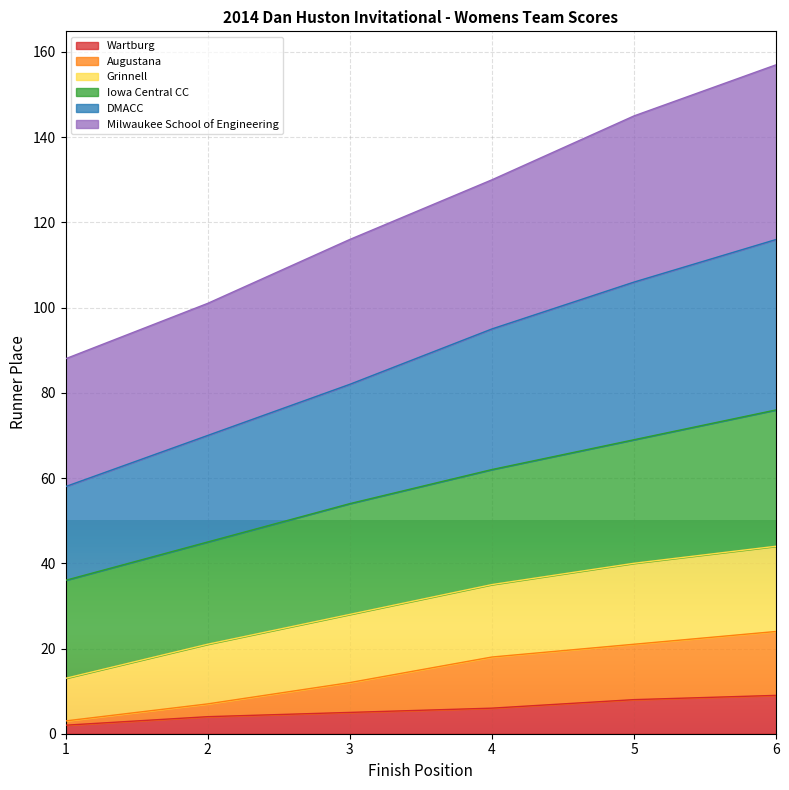

Where does the Augustana series first go above 18?

5